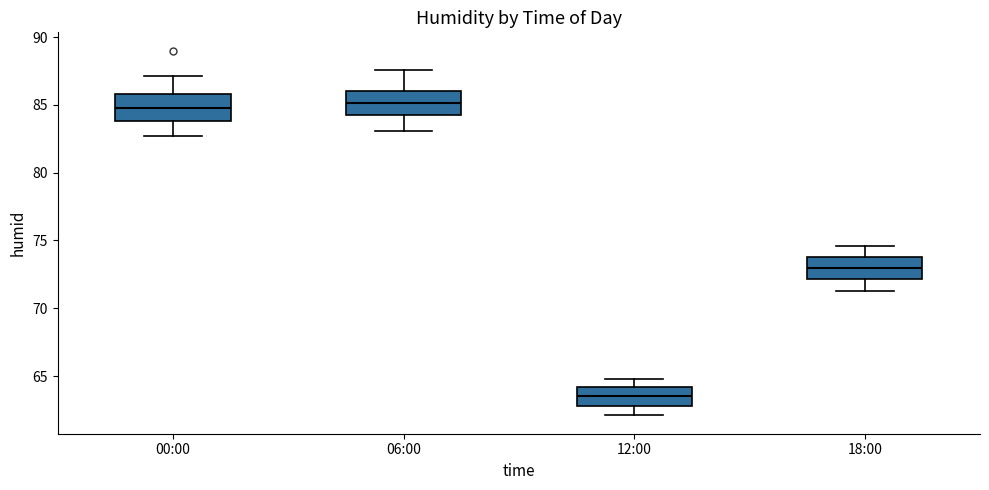

Reading left to right, transcribe this box plot: for each box, give where its median line is, the range the box spans, and where its two whiskers end, as read against the y-axis. The values are not printed on the chart, so give them approximately, as read against the axis.

00:00: median 85.0, box 84.0 to 86.0, whiskers 82.5 to 87.0
06:00: median 85.0, box 84.0 to 86.0, whiskers 83.0 to 87.5
12:00: median 63.5, box 63.0 to 64.0, whiskers 62.0 to 65.0
18:00: median 73.0, box 72.0 to 74.0, whiskers 71.5 to 74.5